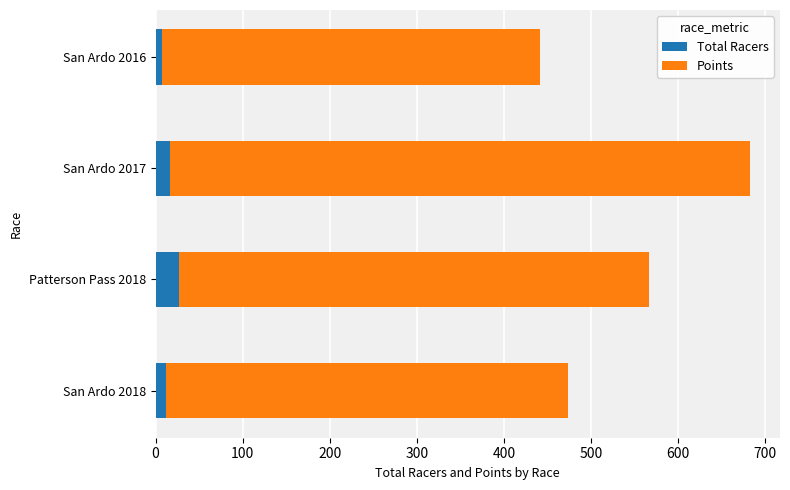

What is the maximum value for Total Racers?

27.0